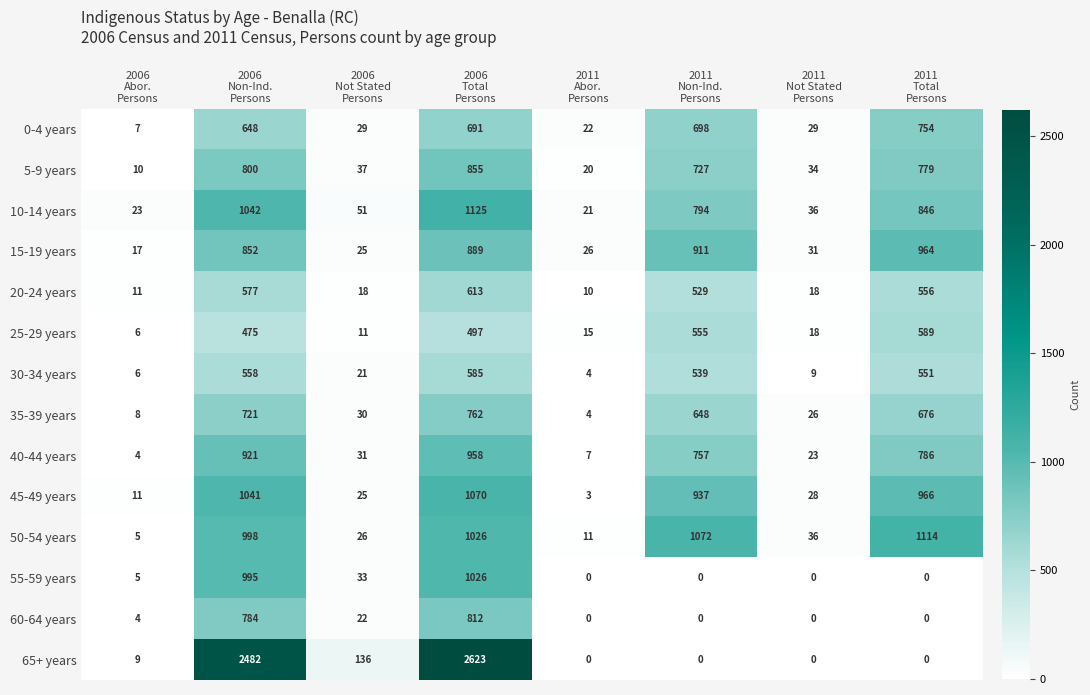

What is the greatest value displayed?

2623